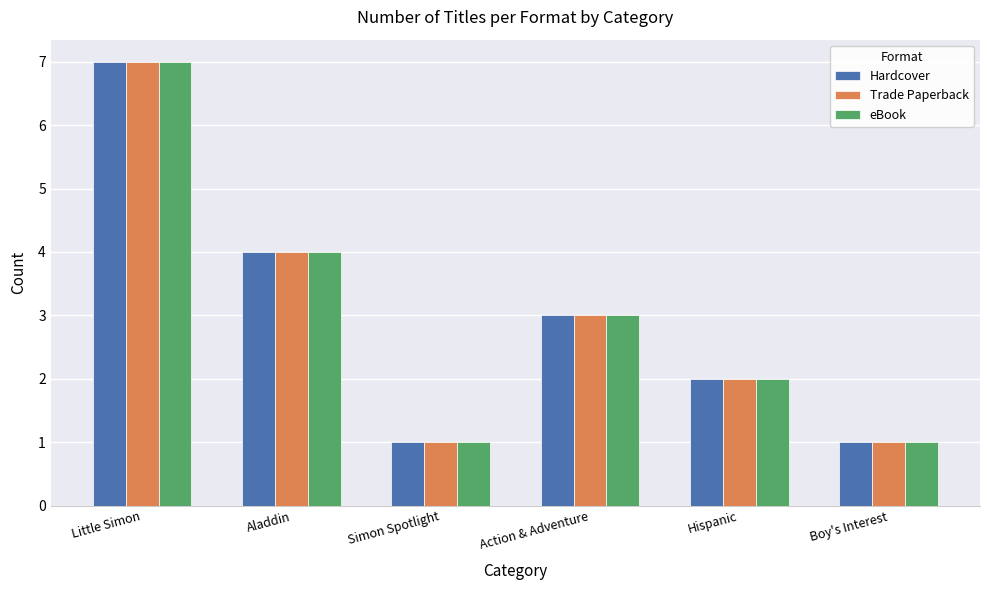

Reading left to right, list all the values displayed in this chart.

Hardcover: 7	4	1	3	2	1
Trade Paperback: 7	4	1	3	2	1
eBook: 7	4	1	3	2	1